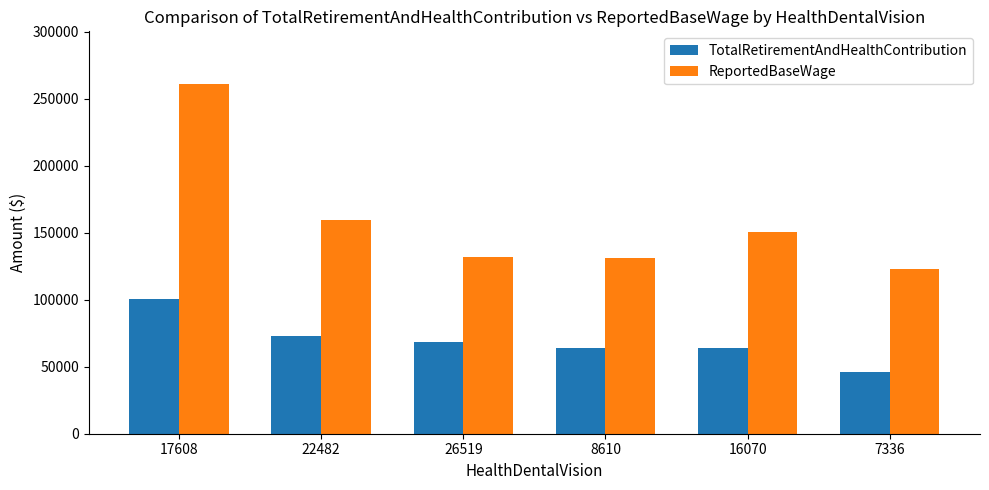

Which category has the highest value in the TotalRetirementAndHealthContribution series?

17608